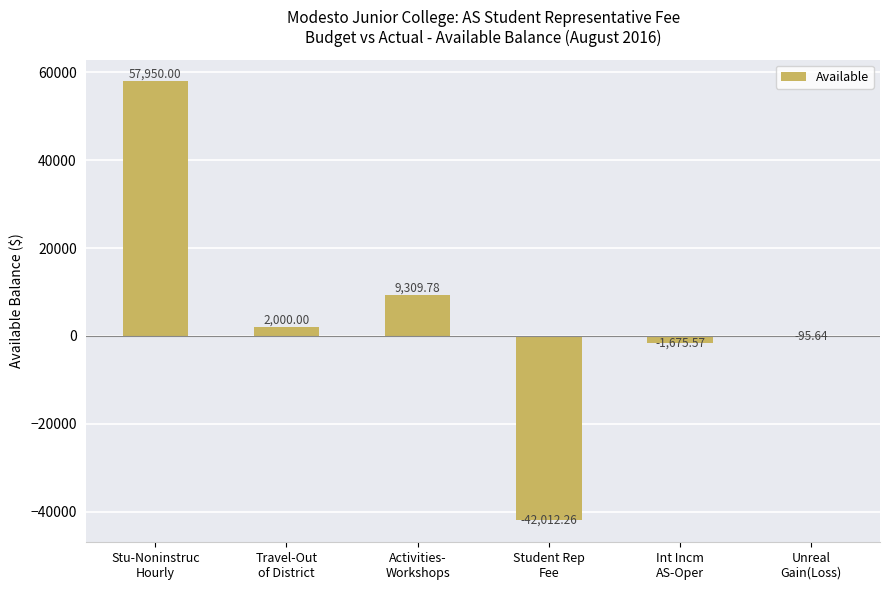

Count the number of categories in the chart.

6